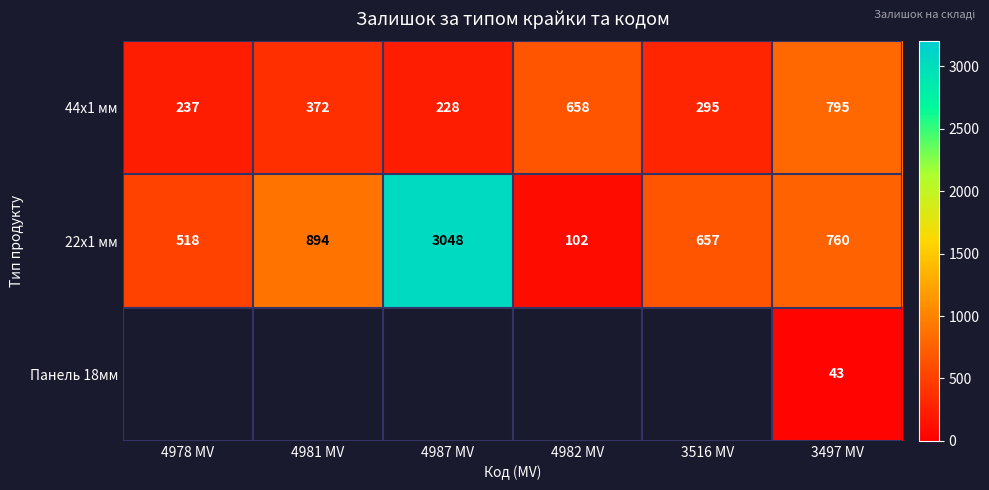

What is the sum of the 22x1 мм values at 4978 MV and 4982 MV?

620